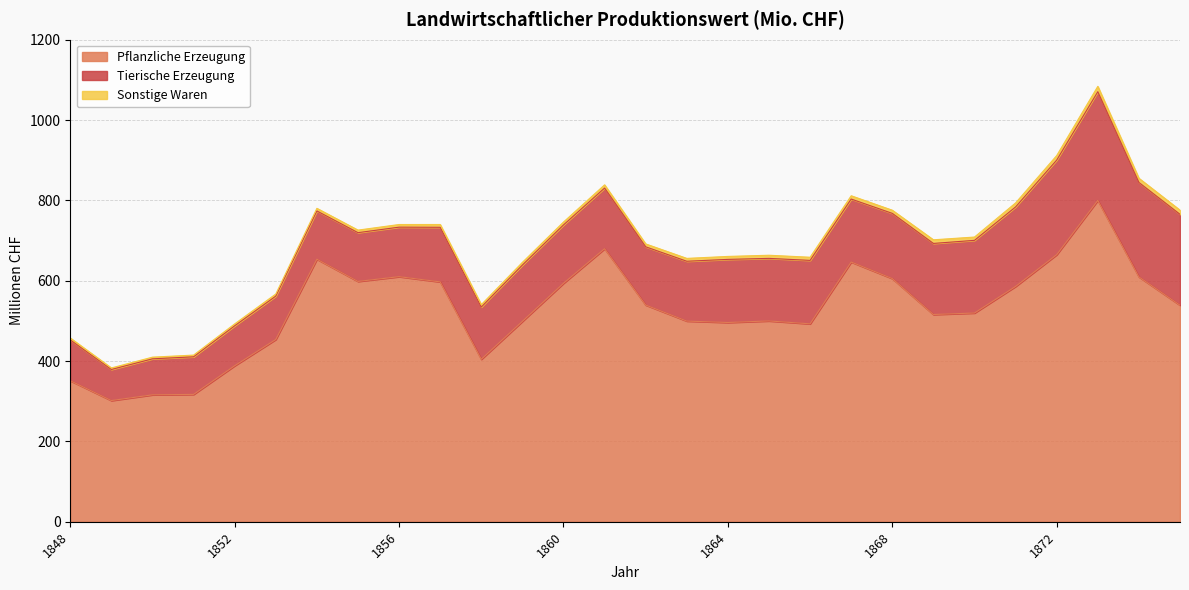

Rank the categories by Sonstige Waren value from lowest to highest.

1849, 1850, 1851, 1848, 1852, 1853, 1858, 1855, 1854, 1856, 1859, 1857, 1863, 1862, 1860, 1864, 1865, 1866, 1868, 1861, 1867, 1870, 1869, 1871, 1875, 1874, 1872, 1873